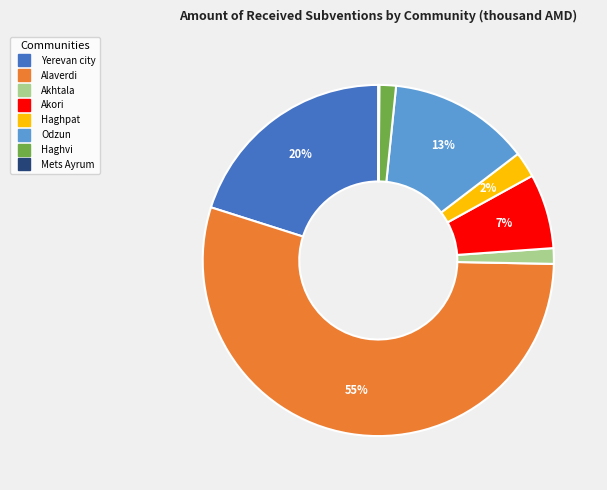

To the nearest percent, what is the difference between the Akori and Haghpat slice percentages?

5%